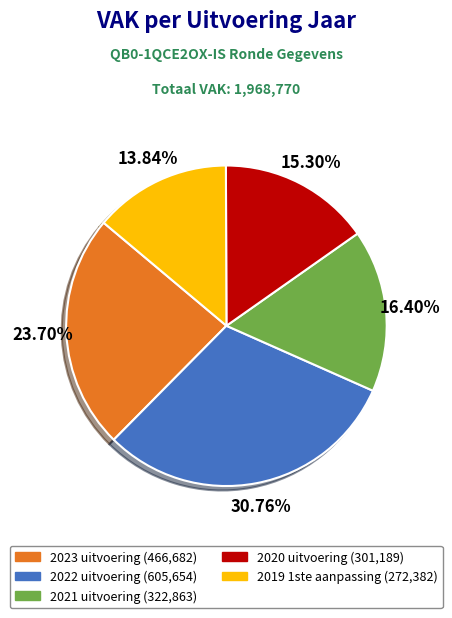

True or false: 2023 uitvoering accounts for 32% of the total.

False